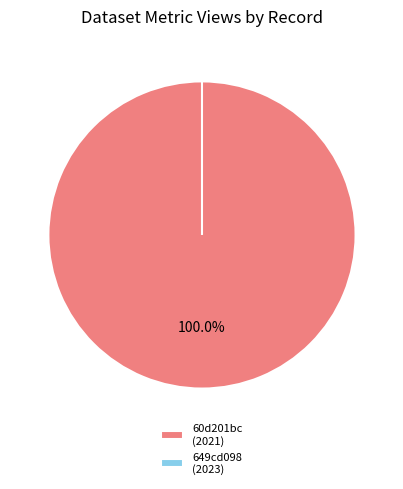

What is the total percentage of 60d201bc0781901deb63326d and 649cd098078190ea9b2176f7?

100.0%